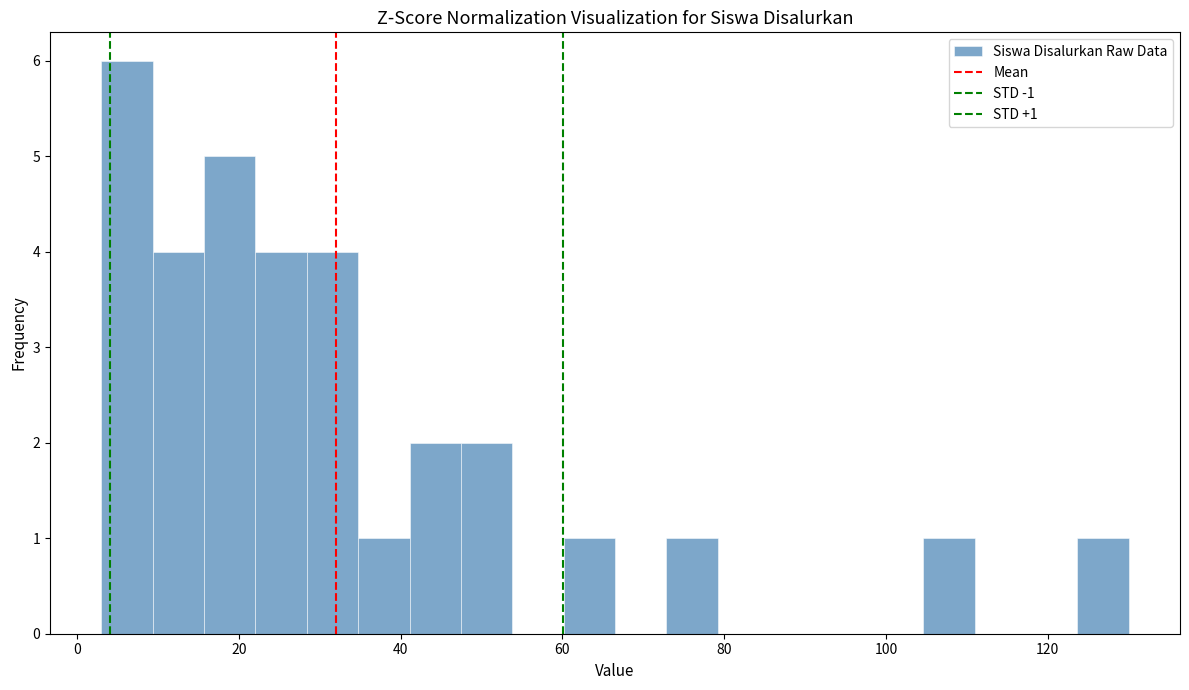

Around what value on the x-axis is the tallest bar? Give the approximate position of its centre, as read against the axis.

6